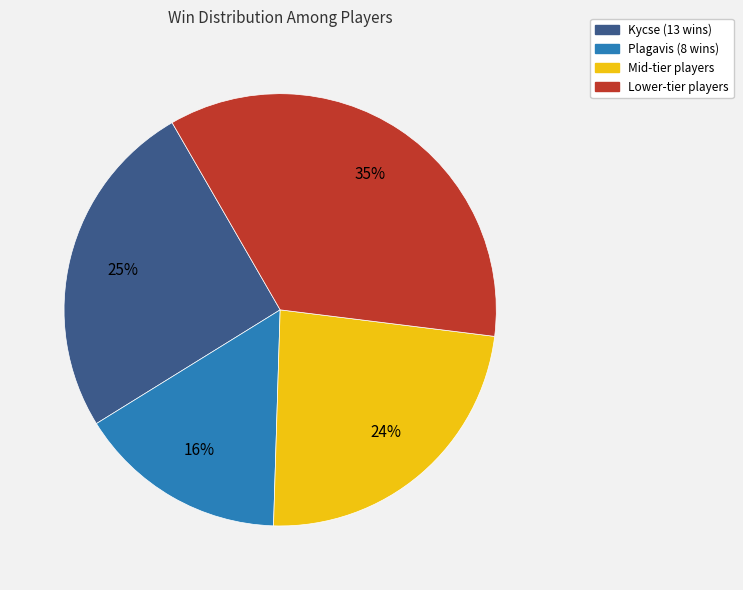

To the nearest percent, what is the average slice percentage?

25%